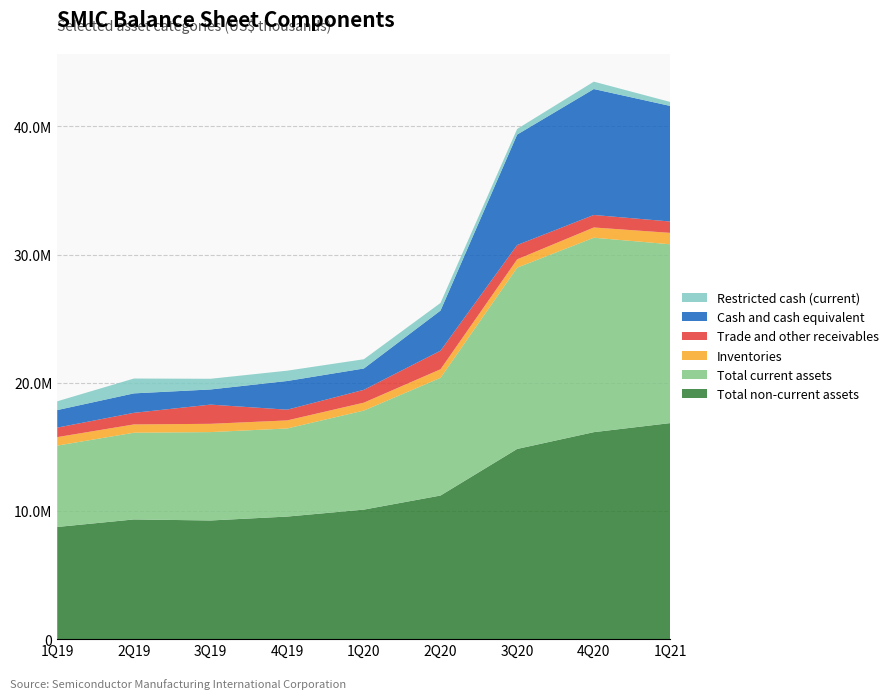

Reading left to right, list all the values displayed in this chart.

Total non-current assets: 8752017	9339748	9258394	9563979	10106624	11204815	14839711	16149220	16859127
Total current assets: 6348848	6765997	6895981	6873841	7728246	9183363	14146568	15171355	13948663
Inventories: 661633	647154	645821	628885	616688	669202	647625	798776	889832
Trade and other receivables: 739882	904077	1498375	836143	1001303	1448234	1115825	975927	886486
Cash and cash equivalent: 1370041	1518578	1182479	2238840	1663808	3130068	8619395	9826537	9014492
Restricted cash (current): 685598	1157668	833502	804547	721977	595064	438583	575258	308356